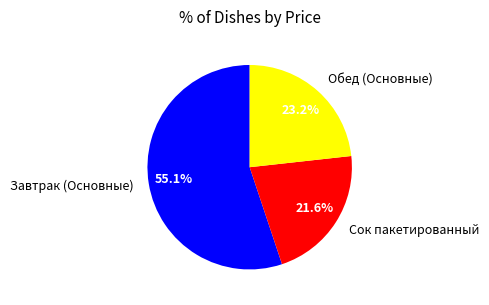

Is there any slice that represents more than half of the pie?

Yes